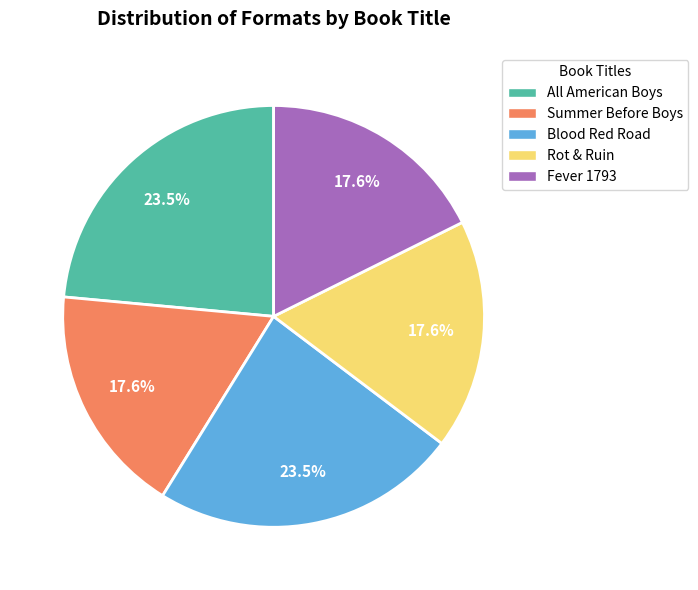

What percentage do Rot & Ruin and Fever 1793 together represent?

35.3%